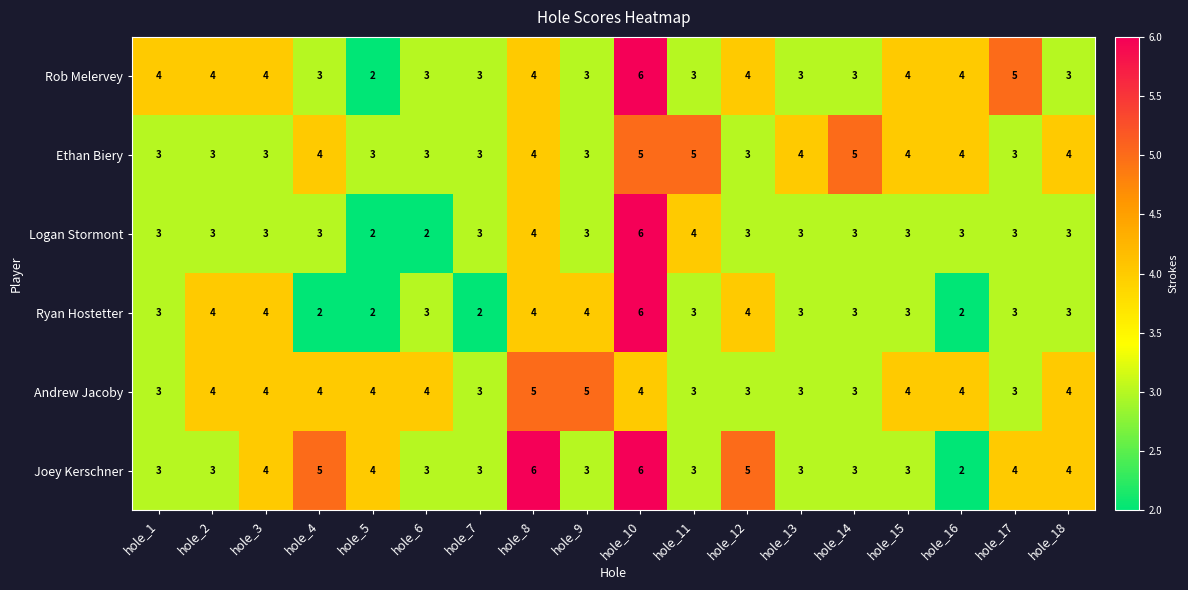

Which series changed the most between hole_1 and hole_8?

Joey Kerschner